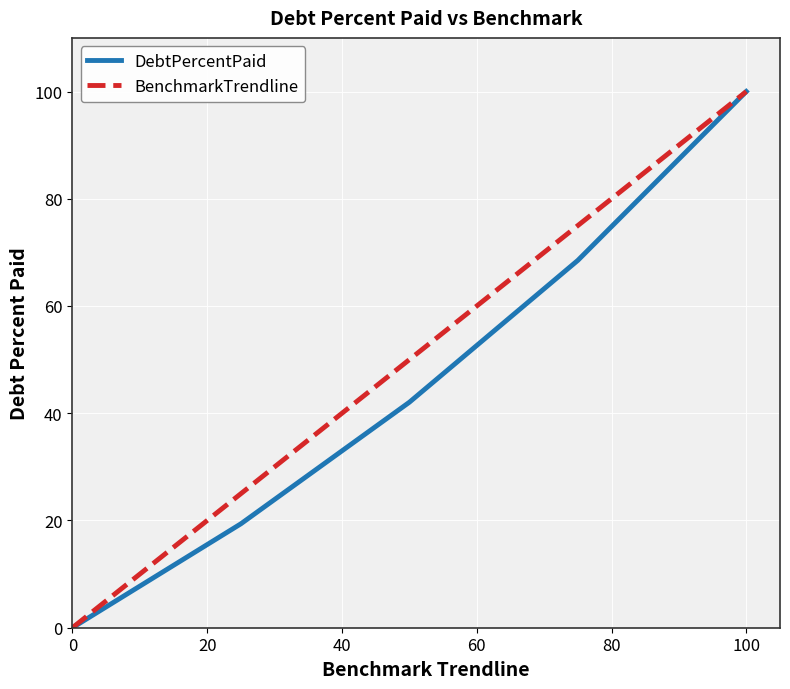

True or false: DebtPercentPaid and BenchmarkTrendline cross at least once.

False